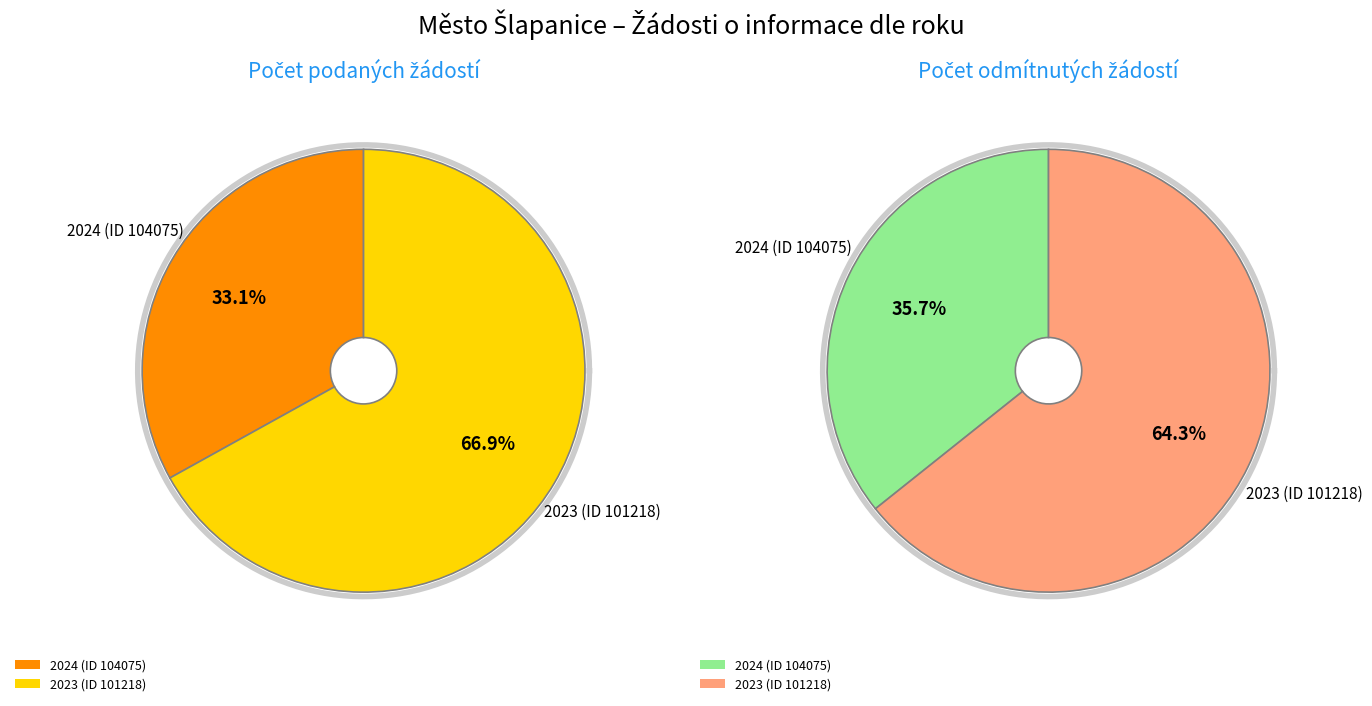

Between 2024 (ID 104075) and 2023 (ID 101218), which series saw the biggest shift?

Počet podaných žádostí o informace